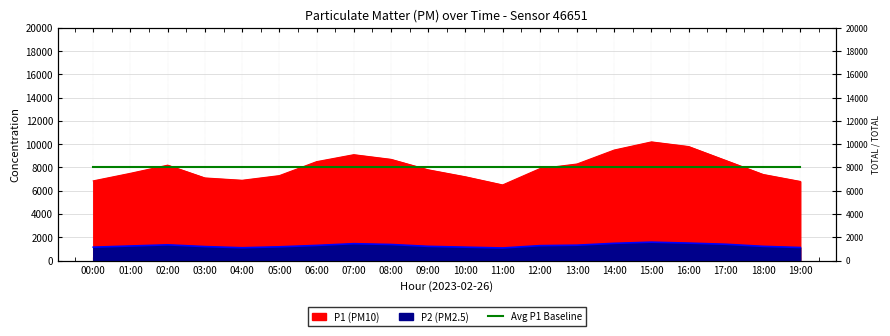

Which series has the largest range (max minus min)?

P1